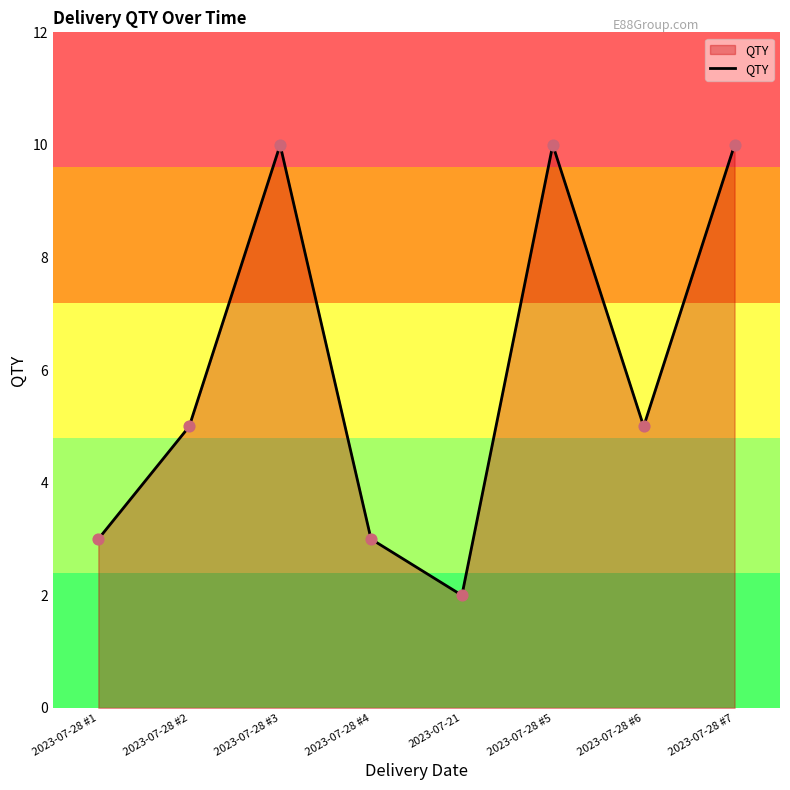

What is the ratio of the value at 2023-07-28 #5 to the value at 2023-07-28 #3?

1.0